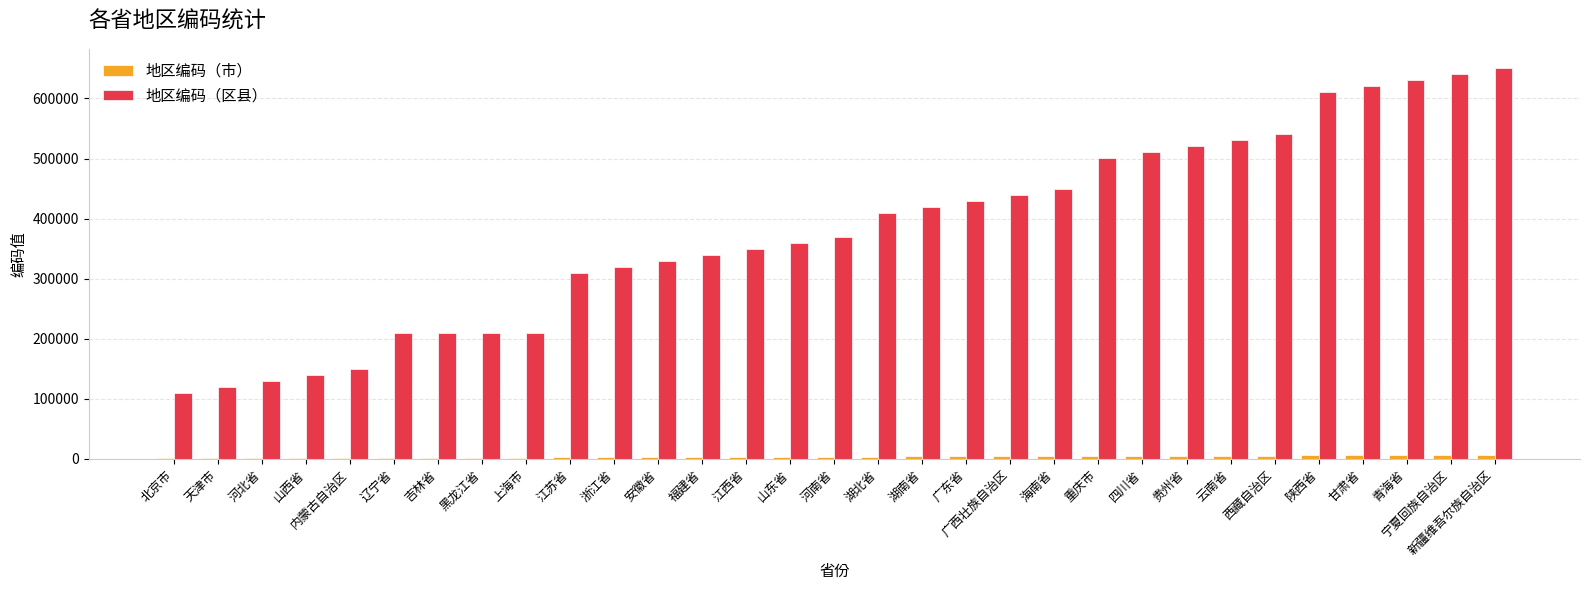

At which label is 地区编码（区县） closest to 380101?

河南省